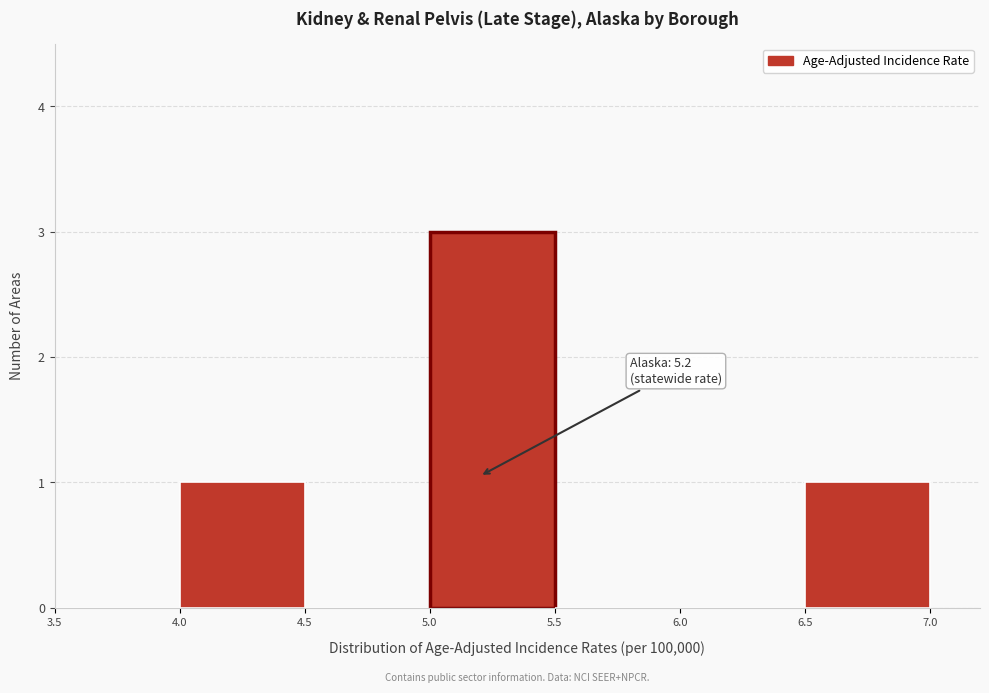

Which range on the x-axis has the tallest bar?

5.0 to 5.5